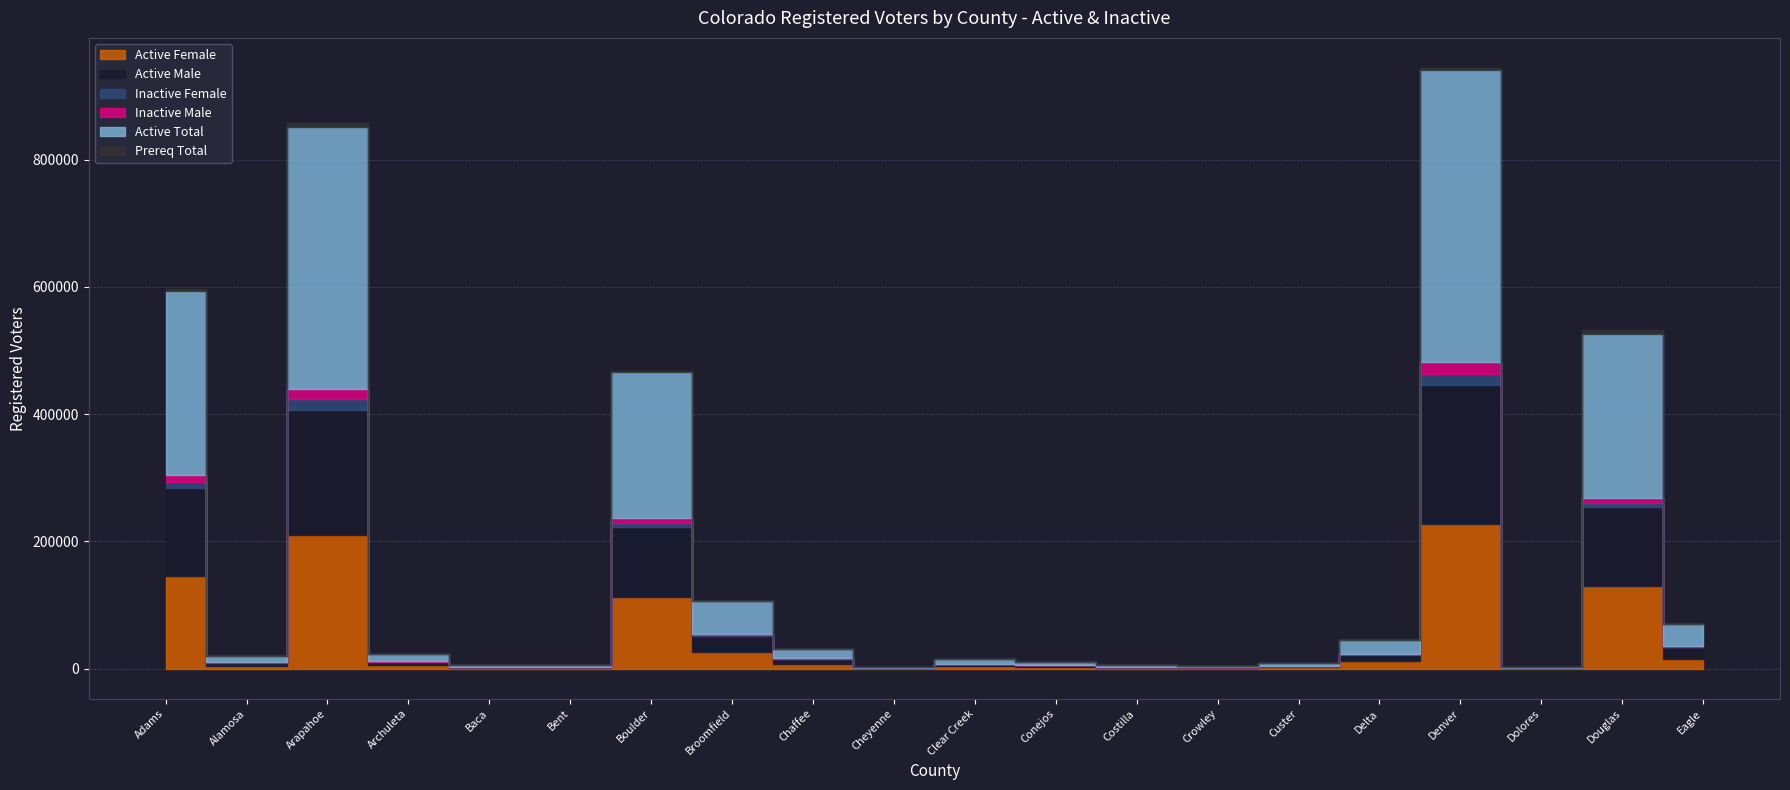

Which series has the widest spread of values?

Active Total